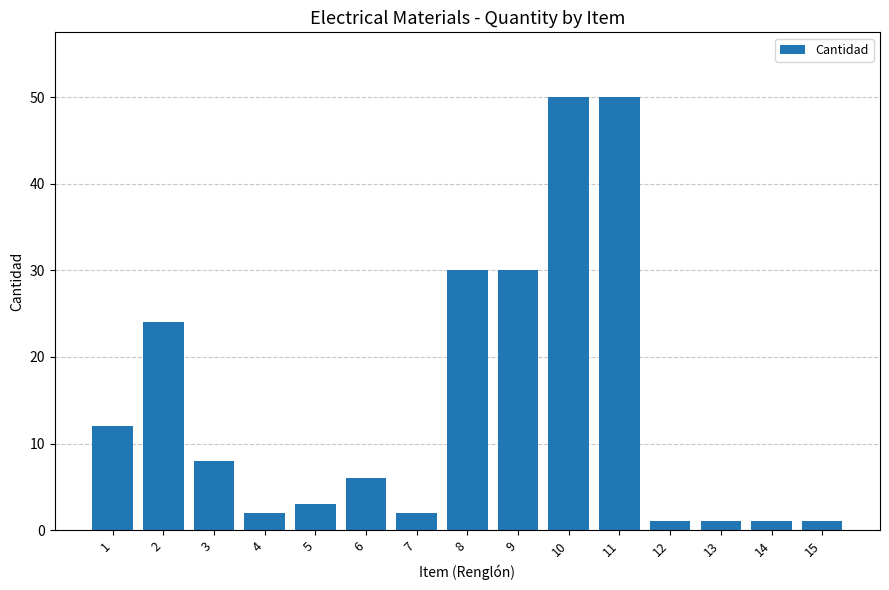

How many values are below 6?

7